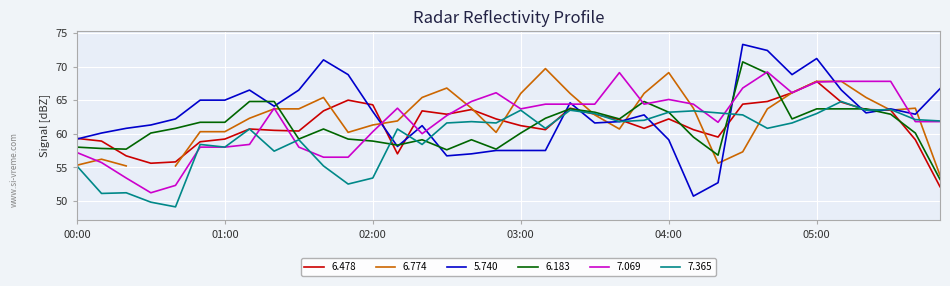

The value of 7.365 at 04:00 is 16.1. True or false?

False